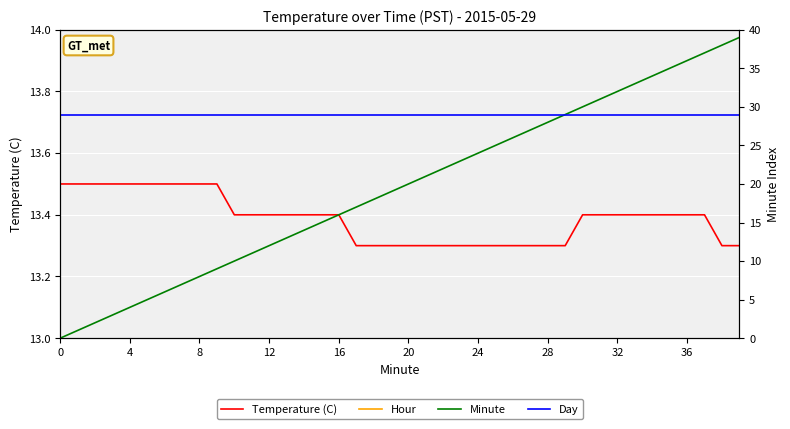

At which category does the chart reach its peak across all series?

39